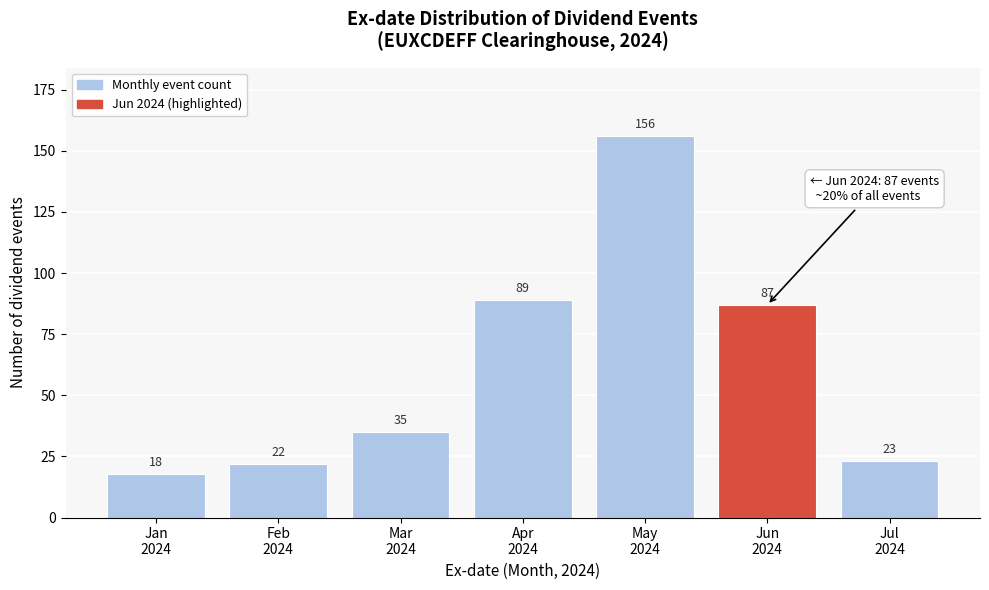

Reading left to right, list all the values displayed in this chart.

18	22	35	89	156	87	23